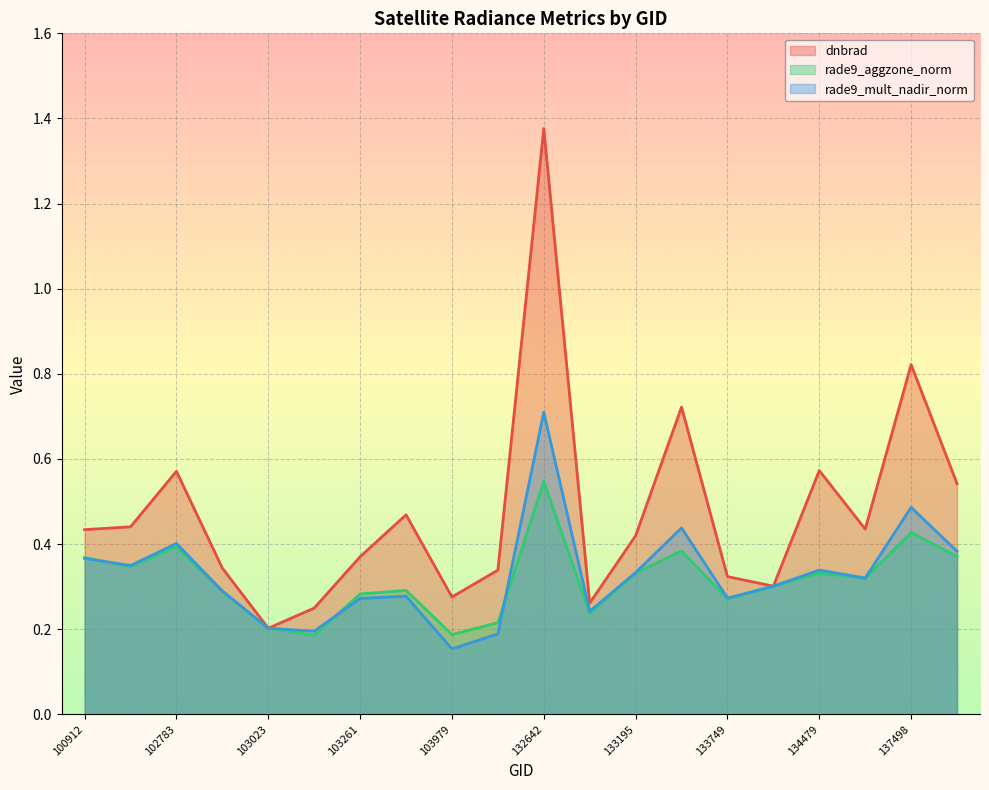

At which category is the sum across all series the highest?

132642